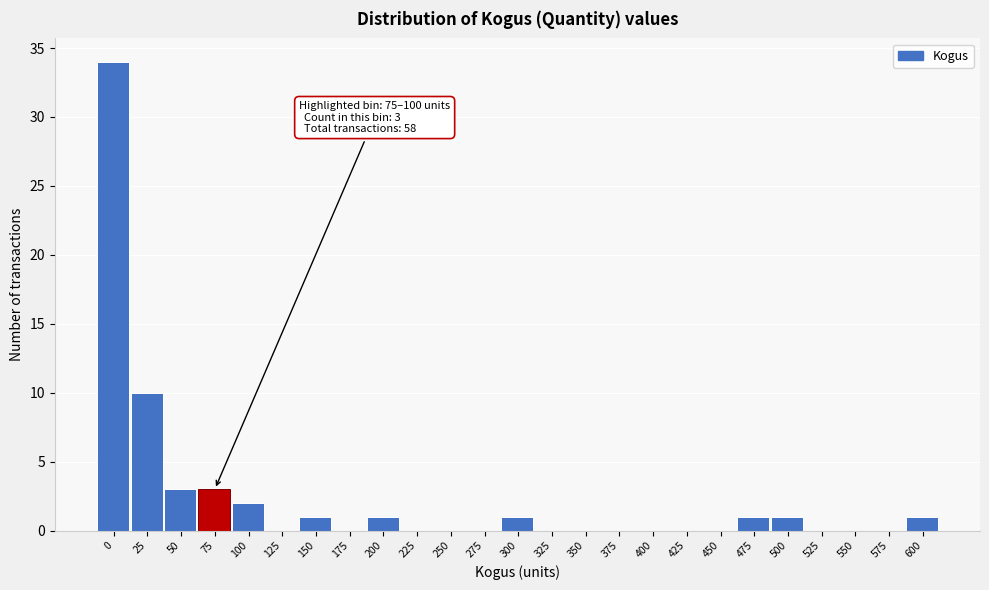

Reading left to right, transcribe all the data shown in this chart.

0=34	25=10	50=3	75=3	100=2	125=0	150=1	175=0	200=1	225=0	250=0	275=0	300=1	325=0	350=0	375=0	400=0	425=0	450=0	475=1	500=1	525=0	550=0	575=0	600=1